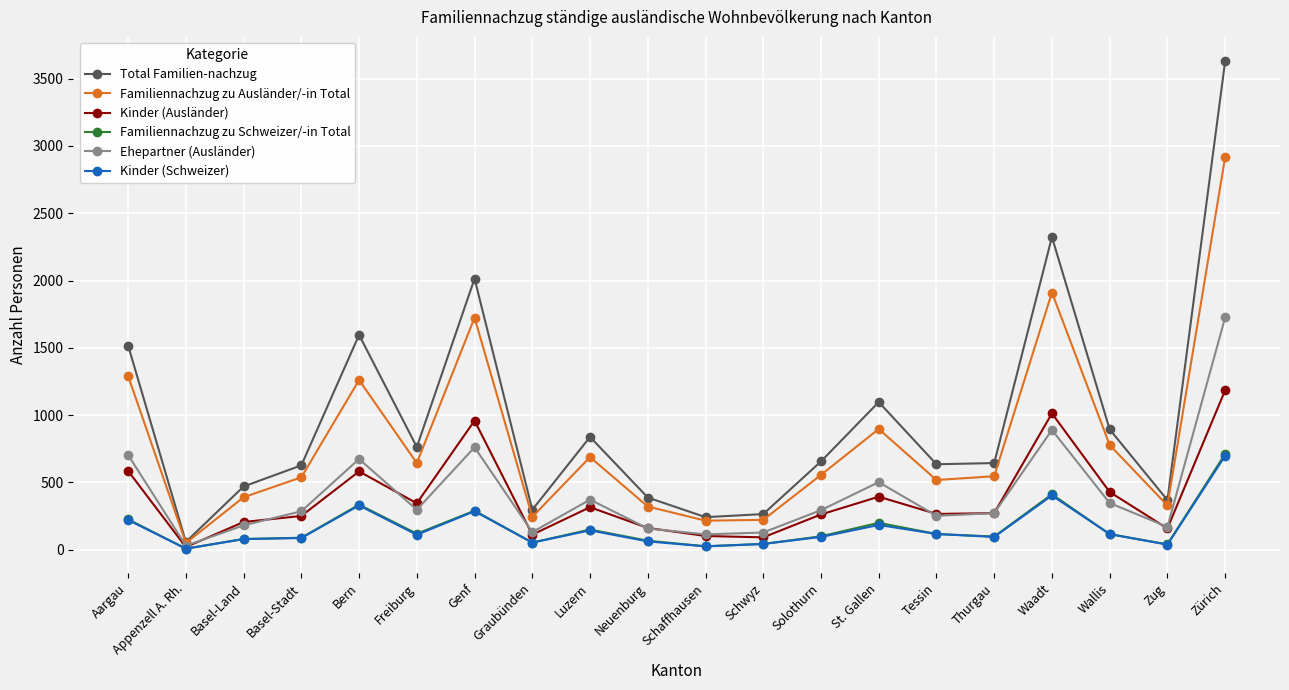

Is it true that Total Familien-nachzug equals 242 at Schaffhausen?

True